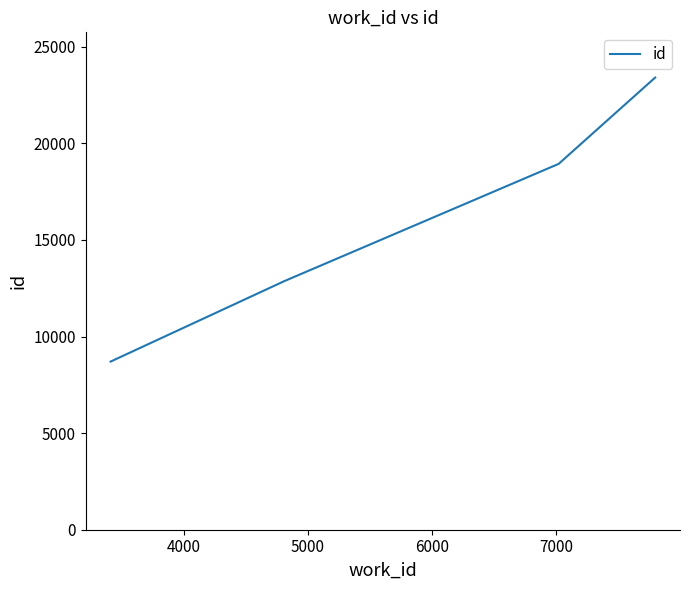

What is the smallest value displayed?

8703